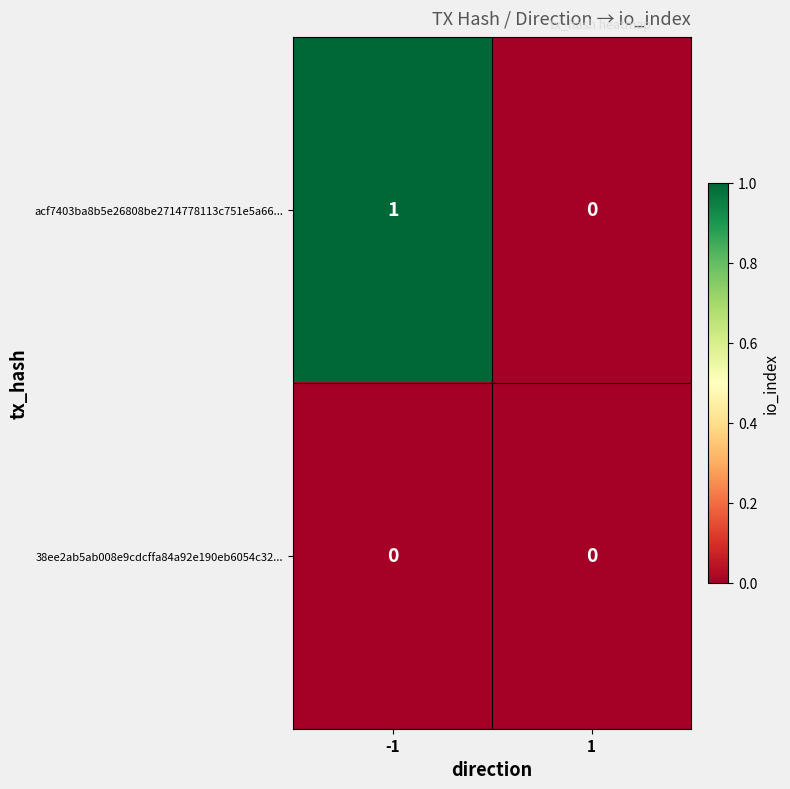

The value of 38ee2ab5ab008e9cdcffa84a92e190eb6054c32... at -1 is 0. True or false?

True